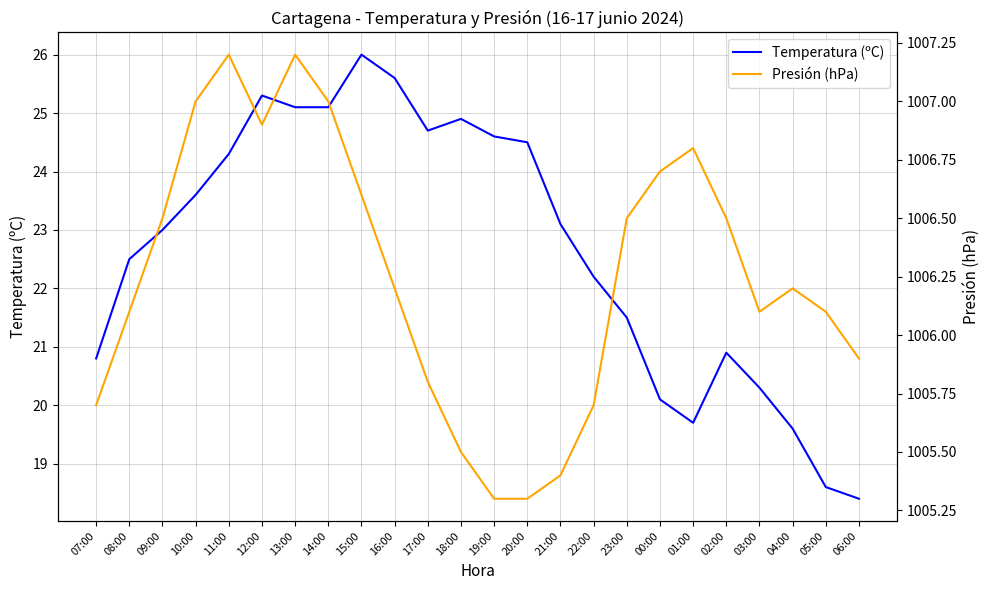

What is the value of the Presión (hPa) point at the 11th from the left?

1005.8